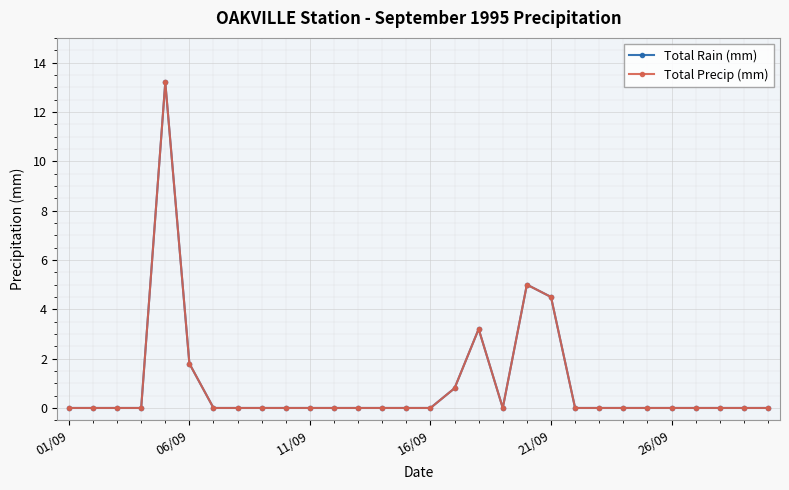

Is this an area chart (filled region under the line)?

No